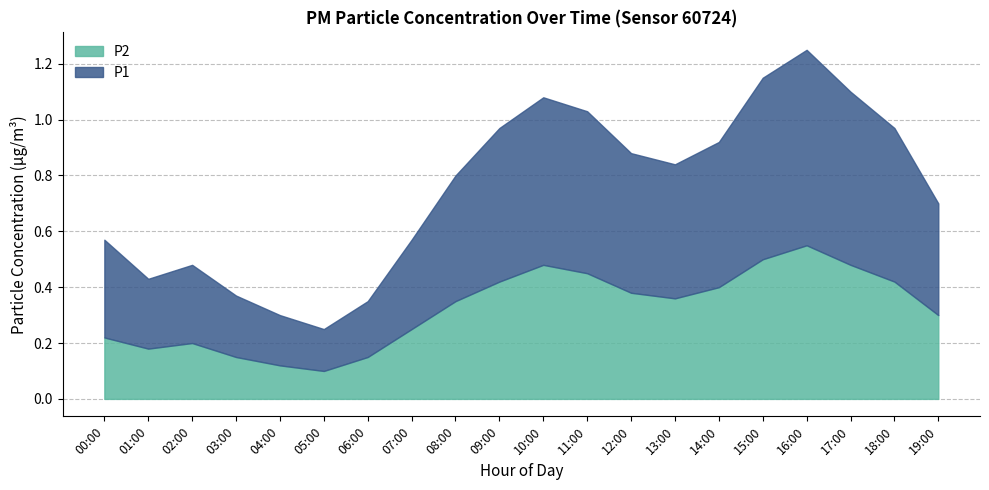

At 05:00, list the series in order from smallest to largest.

P2, P1